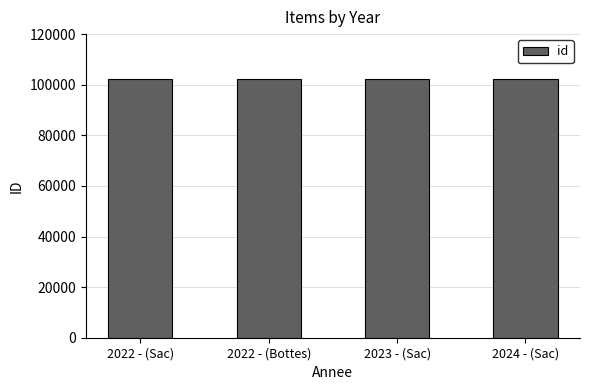

What is the smallest value displayed?

102279